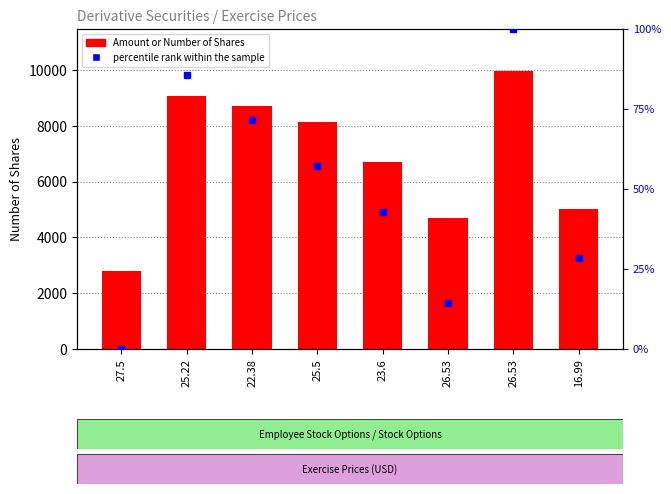

The value of percentile rank within the sample at 16.99 is 28.6. True or false?

True